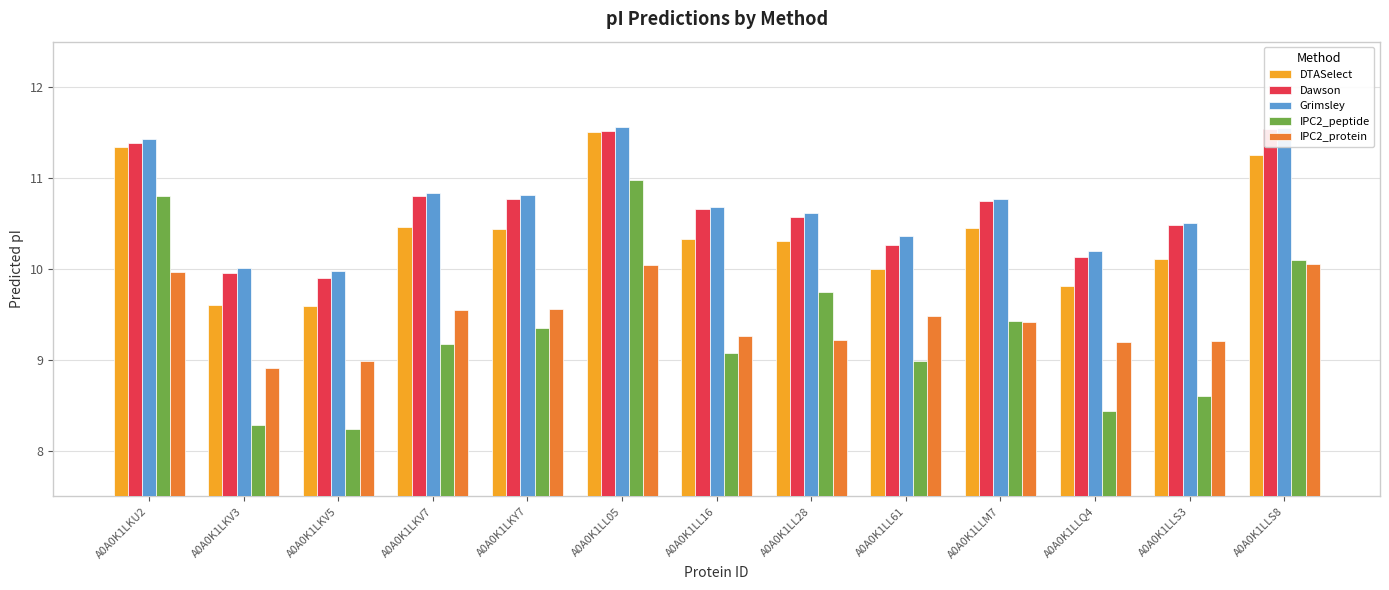

Reading left to right, transcribe all the data shown in this chart.

DTASelect: 11.3	9.6	9.6	10.5	10.4	11.5	10.3	10.3	10.0	10.5	9.8	10.1	11.3
Dawson: 11.4	10.0	9.9	10.8	10.8	11.5	10.7	10.6	10.3	10.7	10.1	10.5	11.5
Grimsley: 11.4	10.0	10.0	10.8	10.8	11.6	10.7	10.6	10.4	10.8	10.2	10.5	11.6
IPC2_peptide: 10.8	8.3	8.2	9.2	9.4	11.0	9.1	9.8	9.0	9.4	8.4	8.6	10.1
IPC2_protein: 10.0	8.9	9.0	9.5	9.6	10.0	9.3	9.2	9.5	9.4	9.2	9.2	10.1